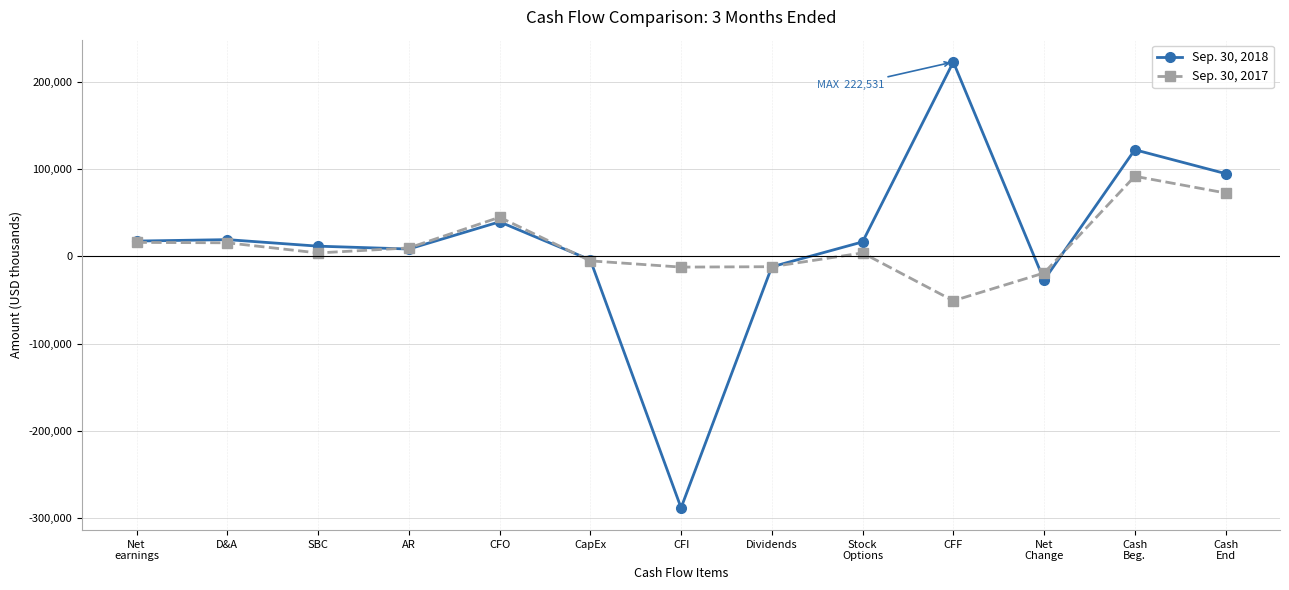

How many lines are shown in the chart?

2